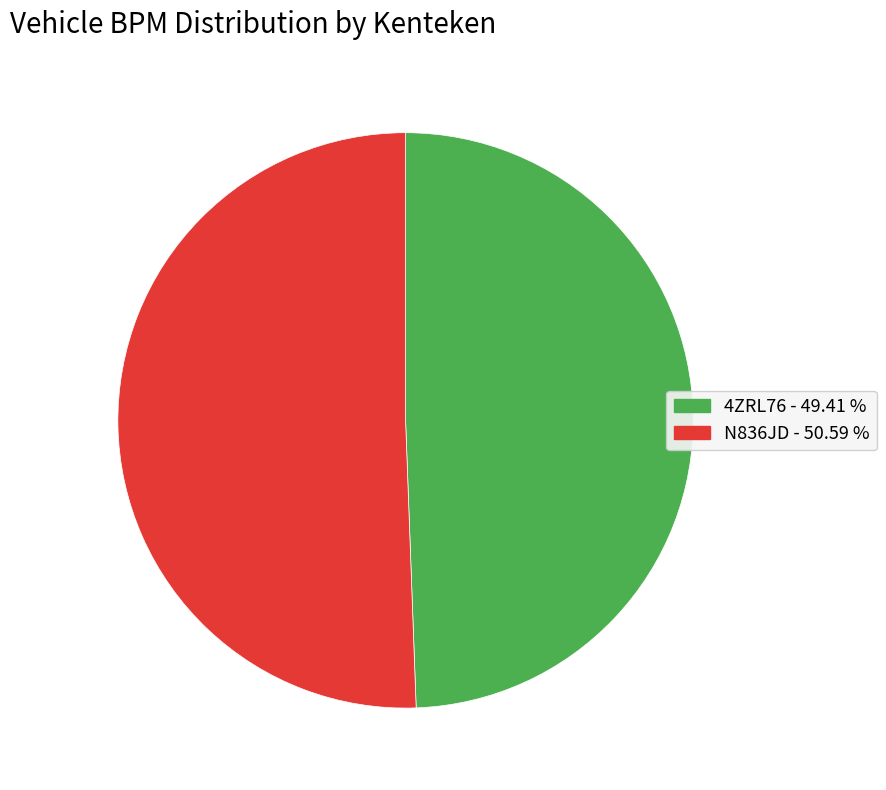

Which category has the biggest portion of the pie?

N836JD